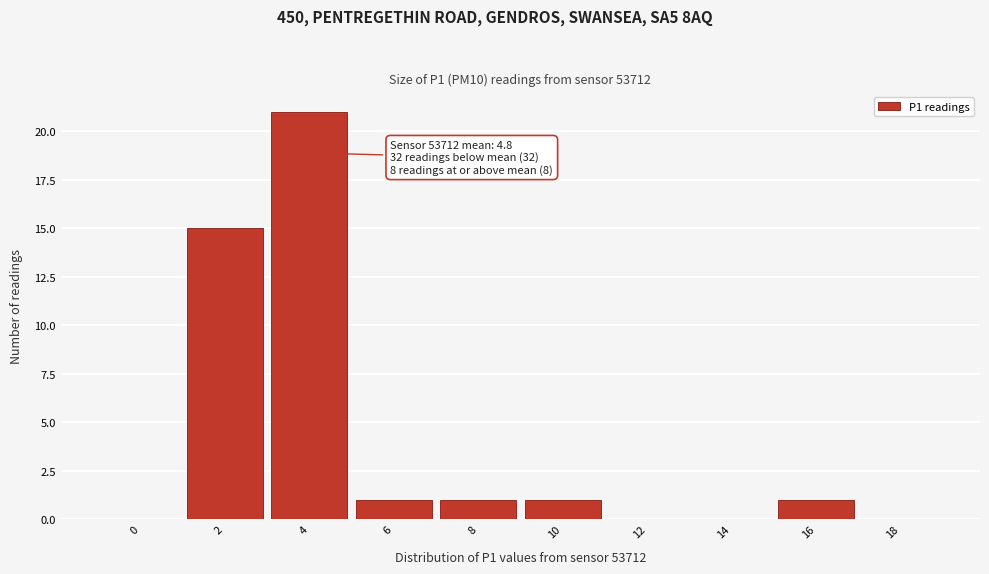

Reading right to left, list all the values displayed in this chart.

18=0	16=1	14=0	12=0	10=1	8=1	6=1	4=21	2=15	0=0